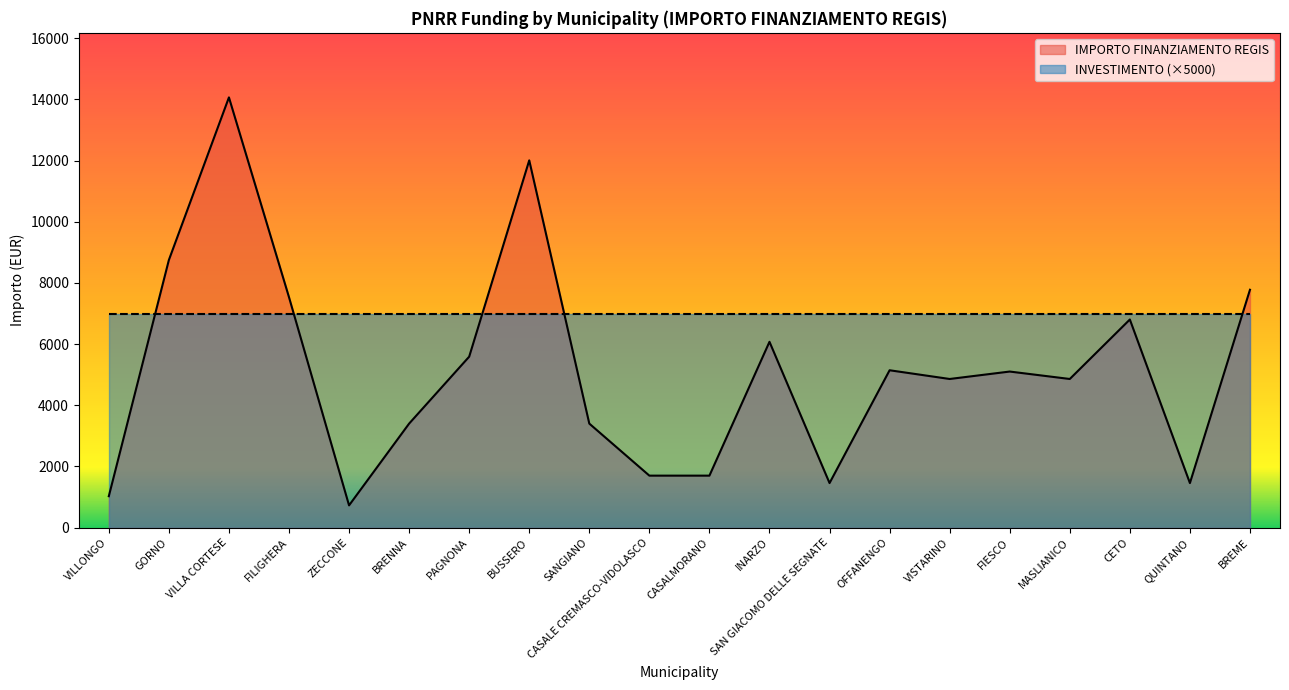

Does the chart display data point markers on the line(s)?

No